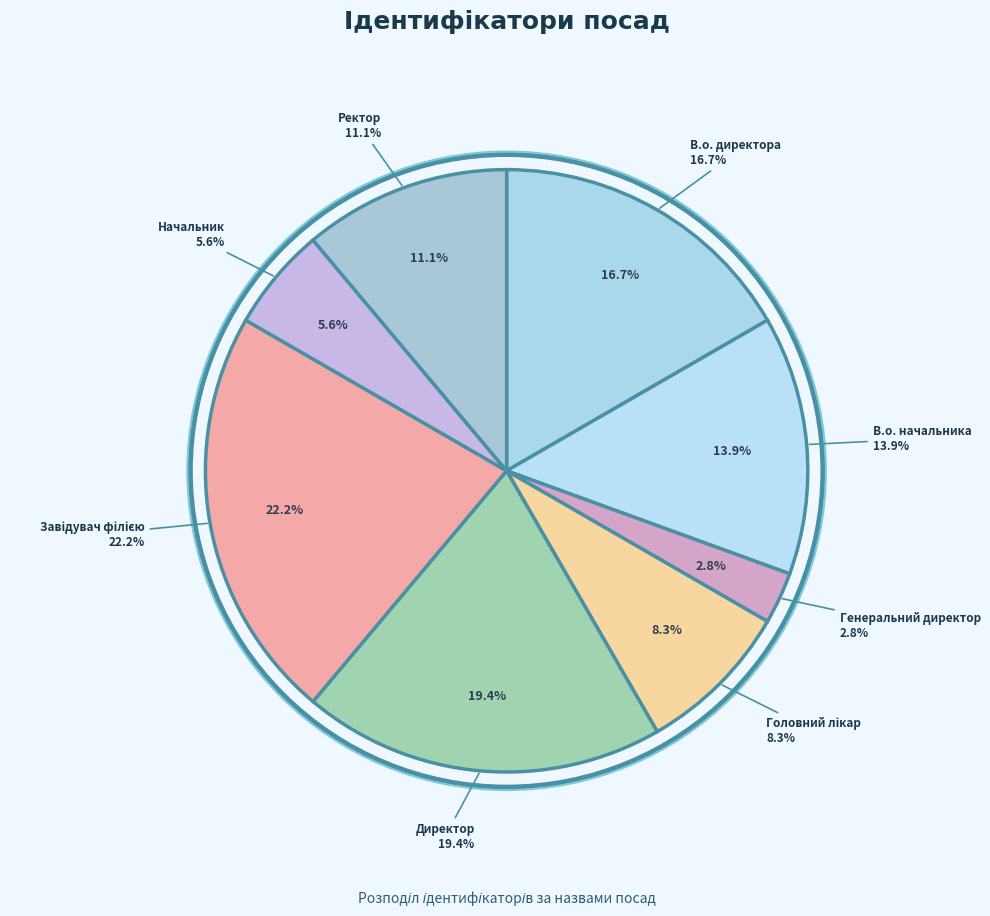

Which category has the smallest portion of the pie?

Генеральний директор